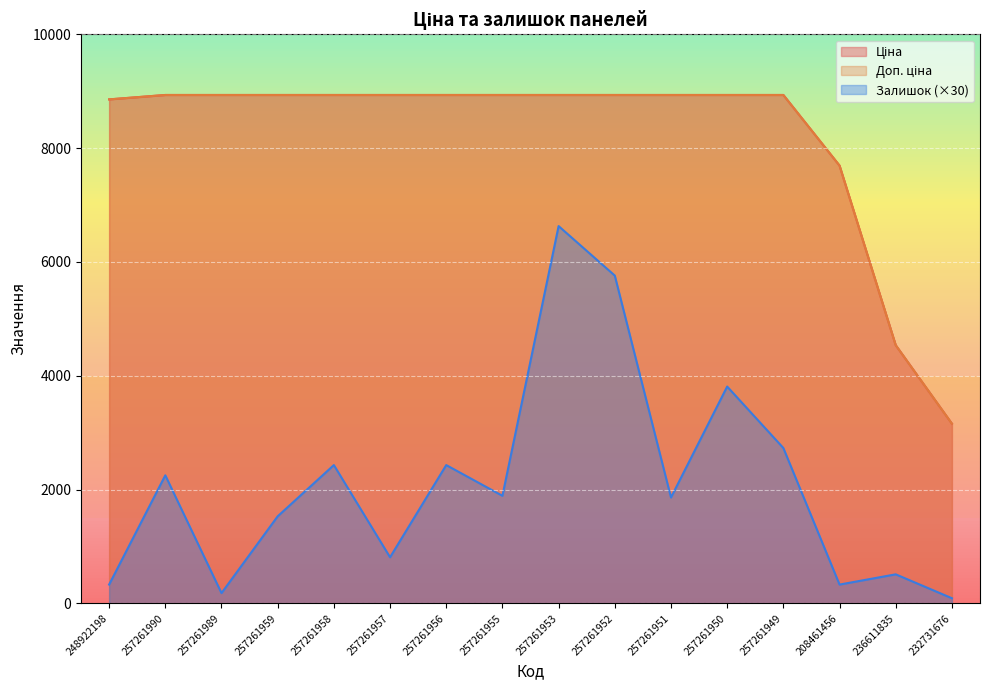

At which category is the sum across all series the highest?

257261953